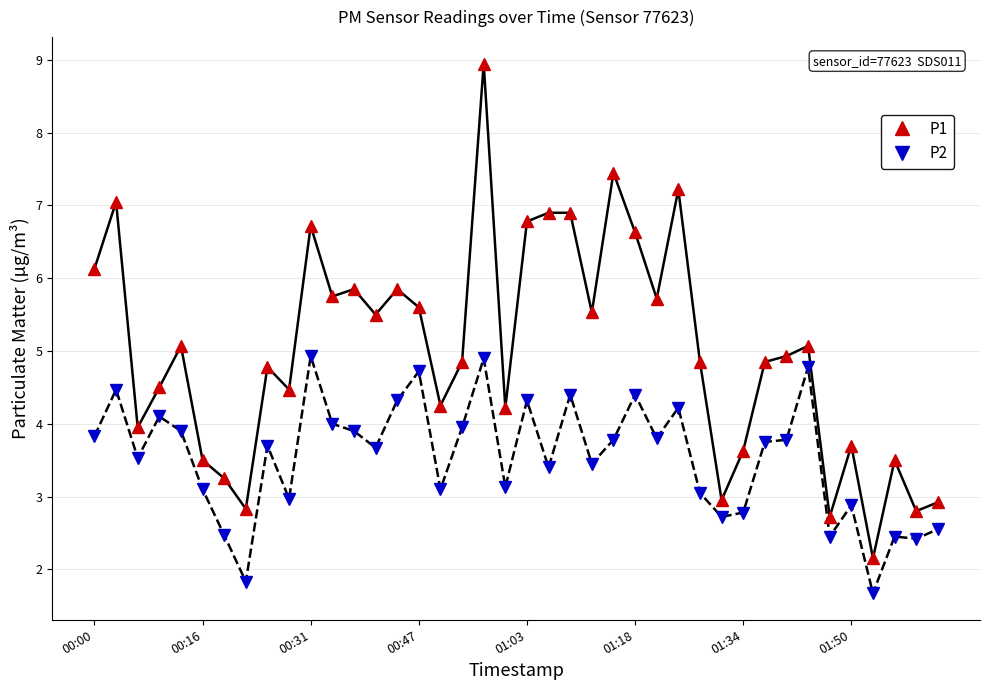

Count the number of data series in this chart.

2